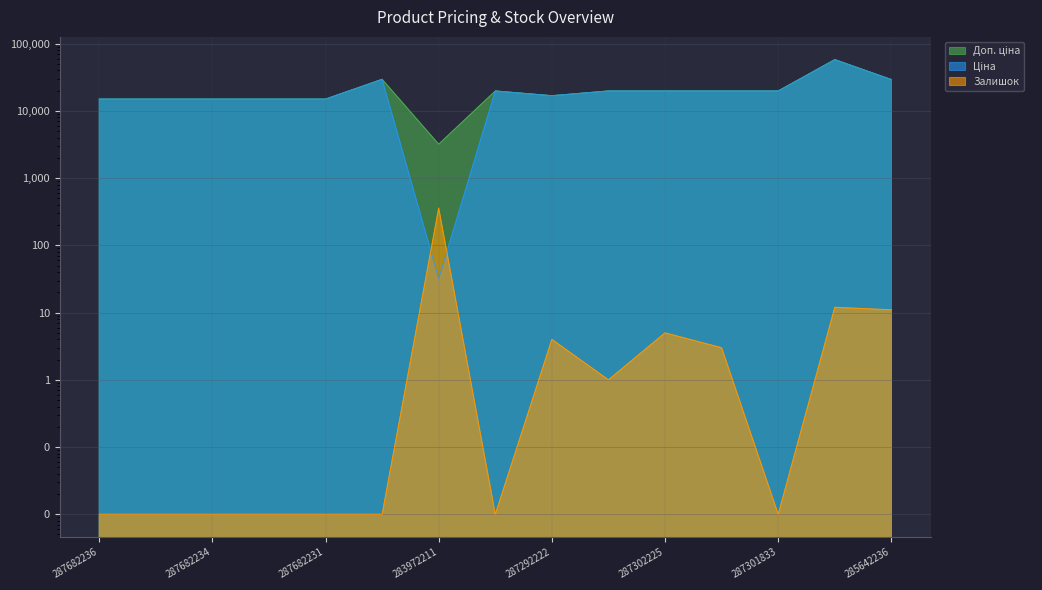

Which series has the largest total across all categories?

Доп. ціна